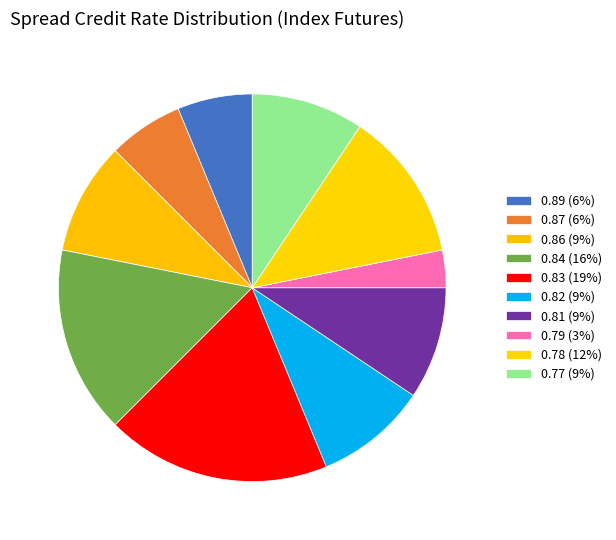

To the nearest percent, what is the combined percentage of 0.83 and 0.78?

31%